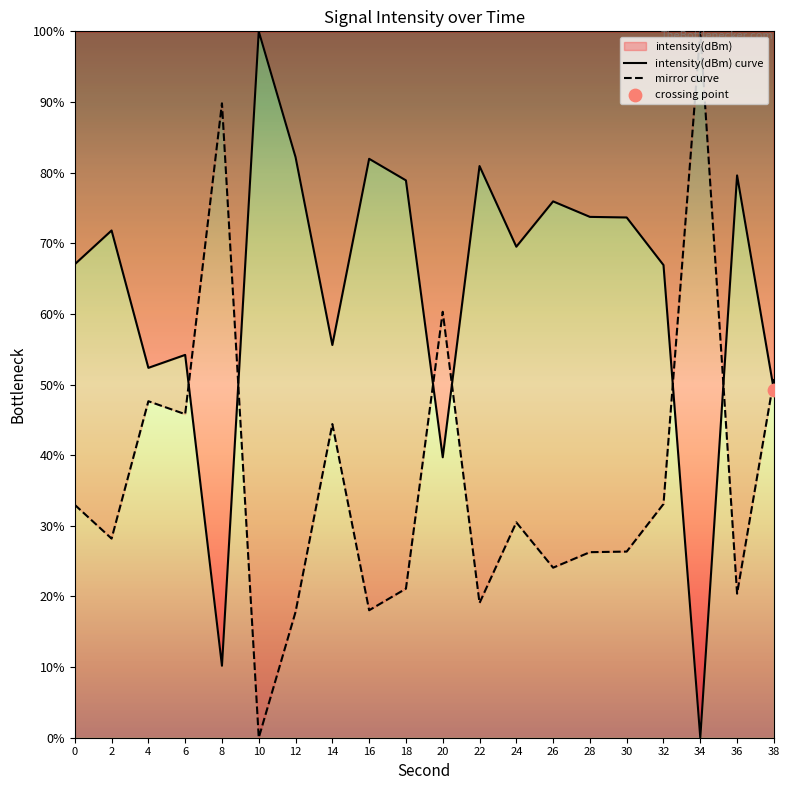

What is the total value across all series at 20?

100.0